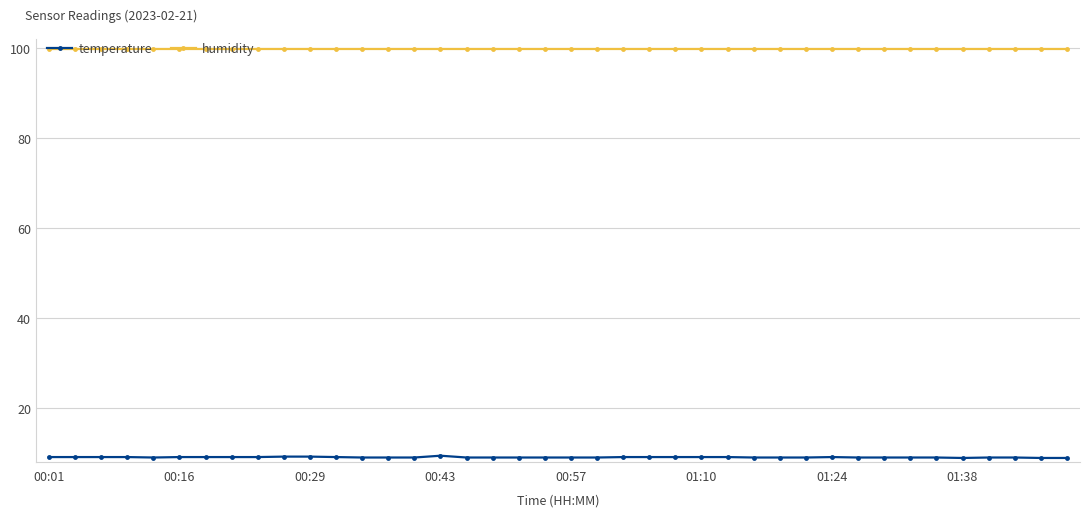

What is the value of the humidity point at the 24th from the left?

99.9